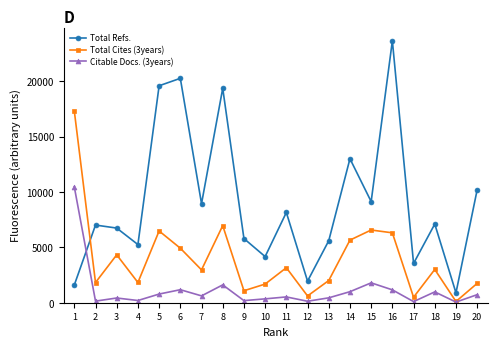

Which series has the largest range (max minus min)?

Total Refs.